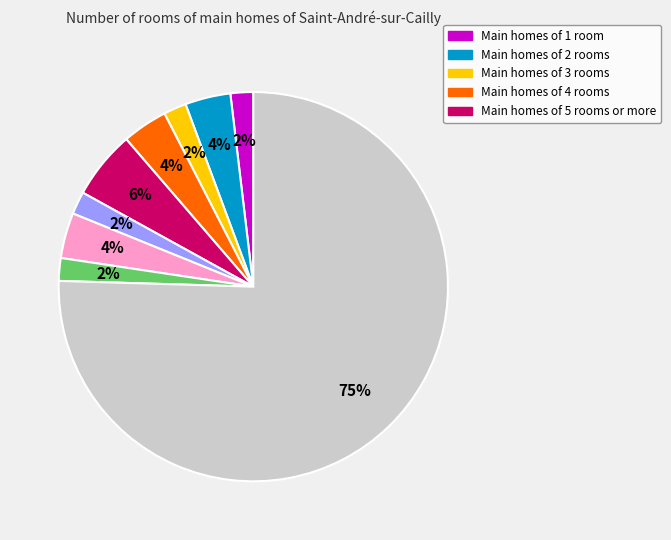

To the nearest percent, what is the average slice percentage?

11%